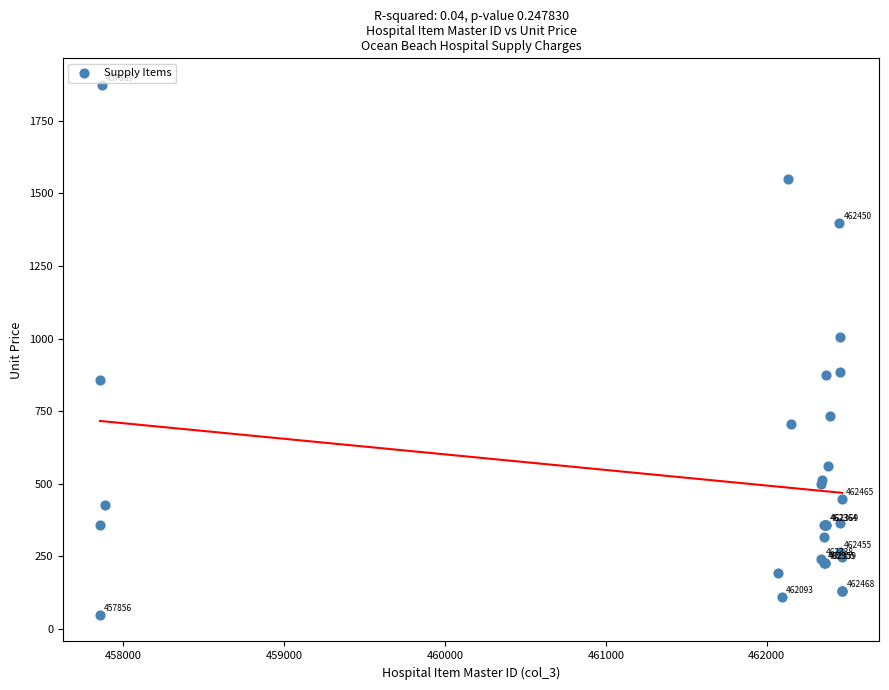

What Y value in the scatter plot is closest to 960?

1004.6